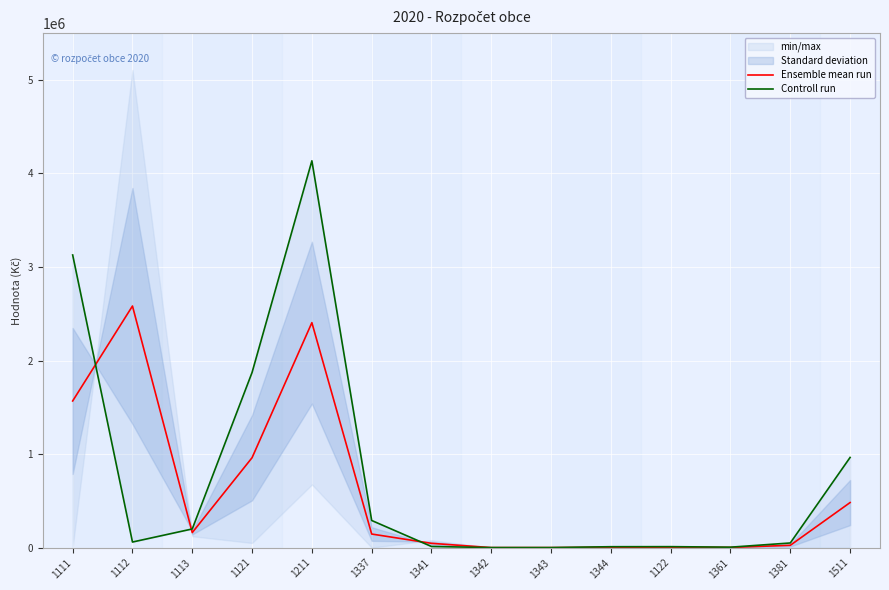

Is the value of Ensemble mean run at 1341 greater than the value of Controll run at 1211?

No